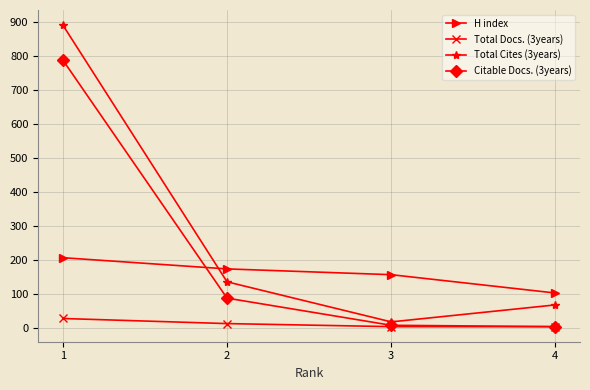

True or false: Total Cites (3years) and Total Docs. (3years) cross at least once.

False